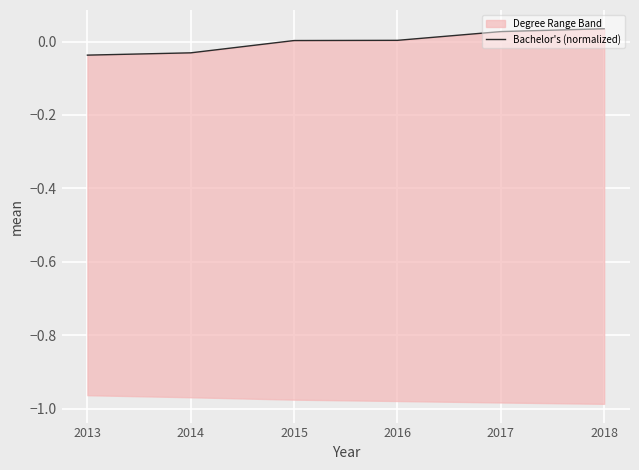

Where is the data nearest to the value 0?

2015